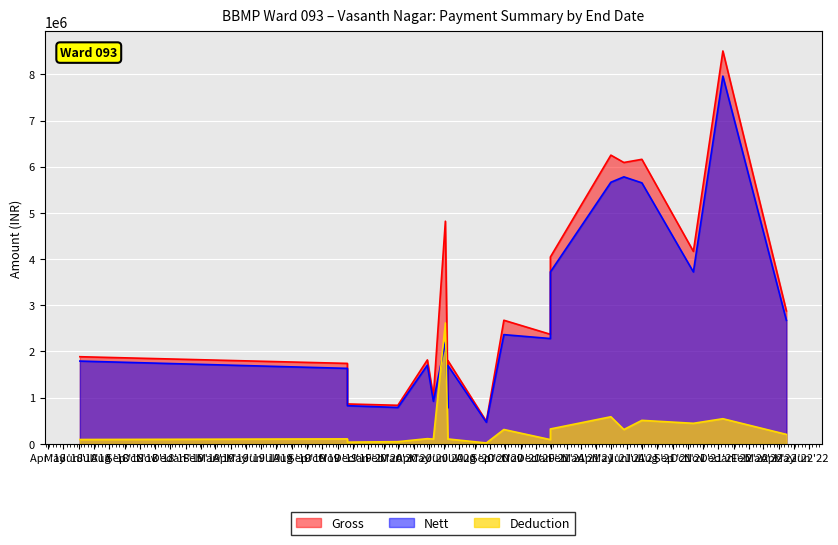

What is the difference between the Nett values at 4 and 3?

12620